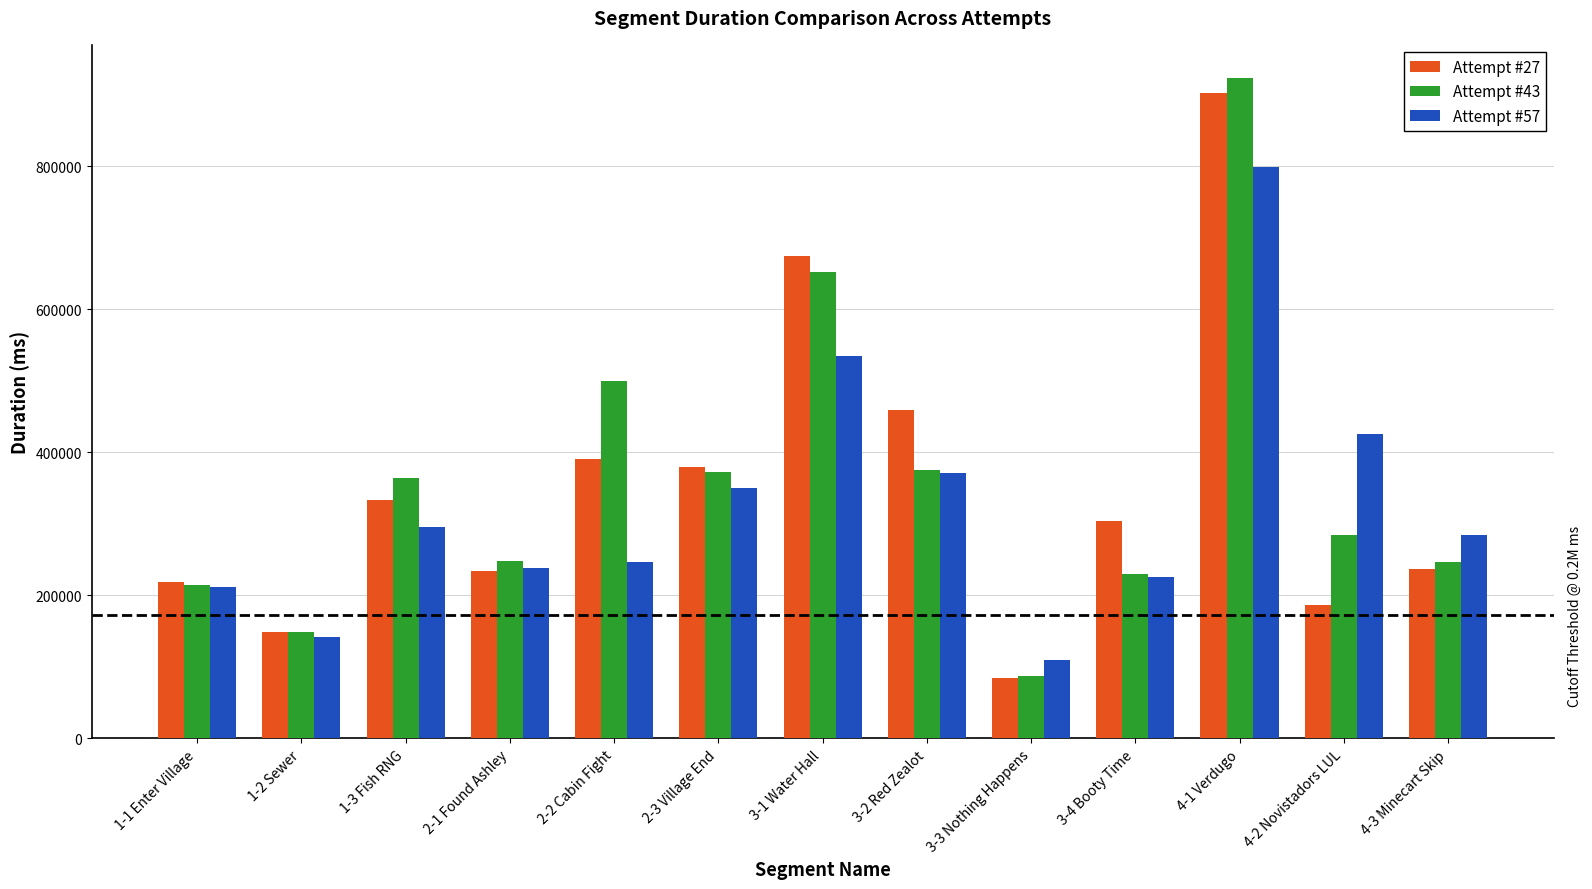

At which label does Attempt #57 first exceed 283837?

1-3 Fish RNG